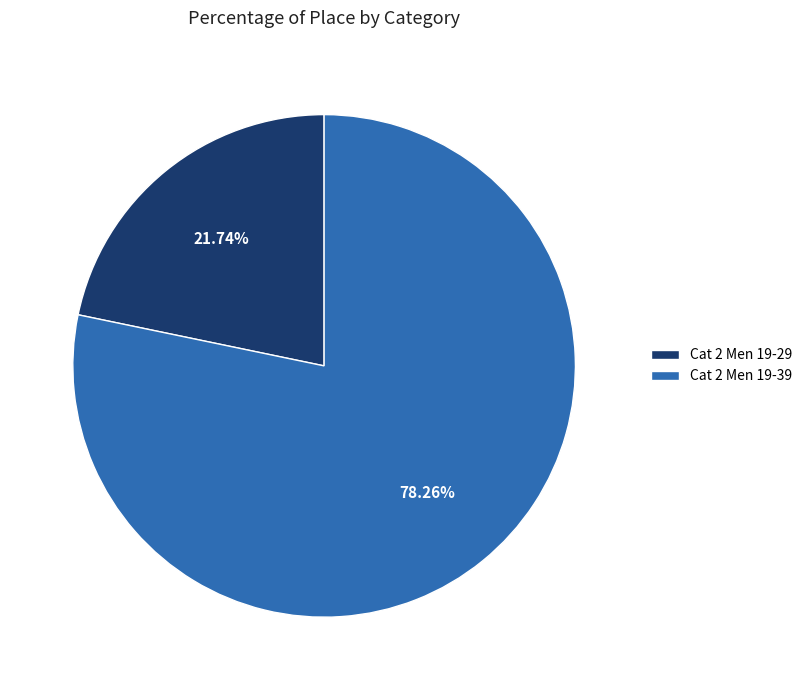

Between Cat 2 Men 19-39 and Cat 2 Men 19-29, which is larger?

Cat 2 Men 19-39